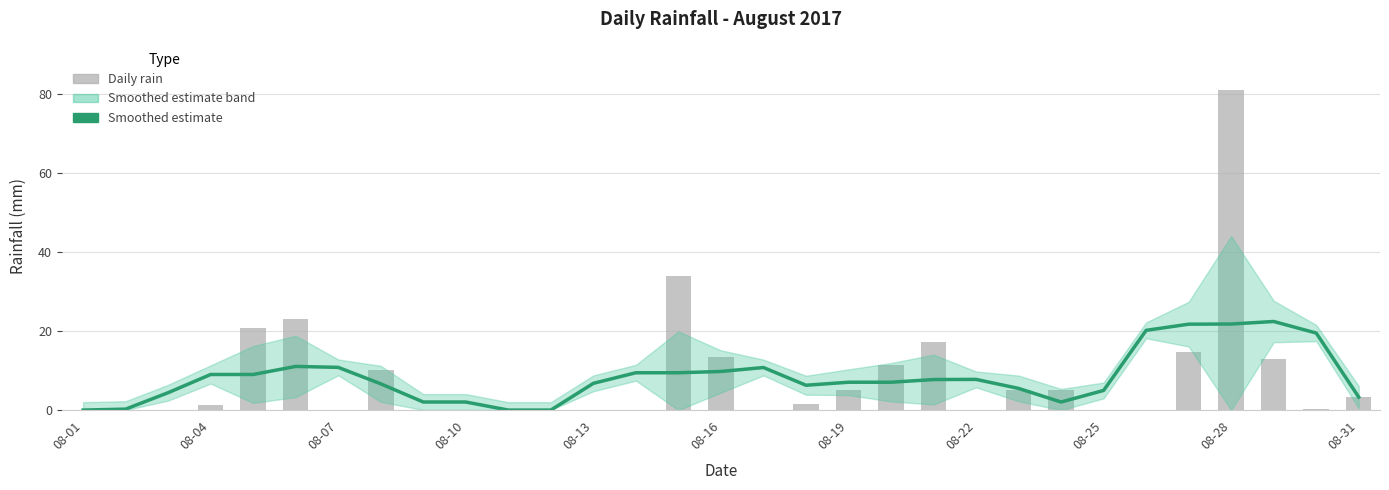

What is the greatest value displayed?

81.0